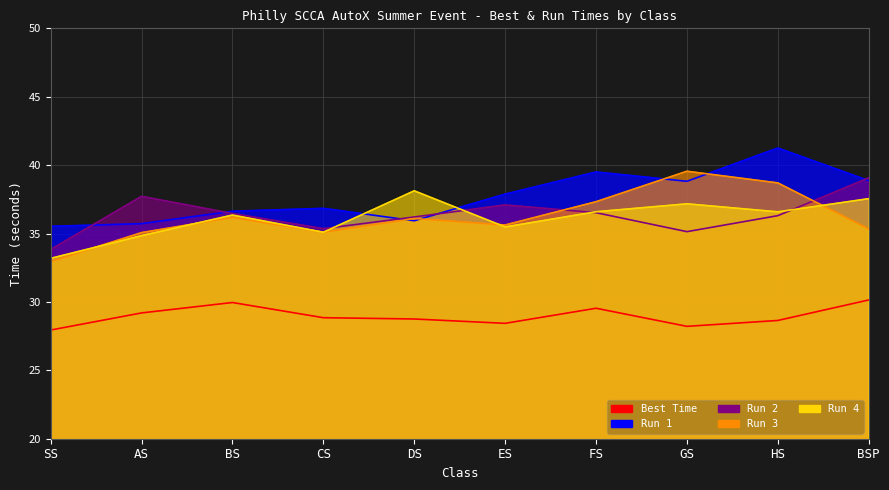

Between DS and BSP, which series saw the biggest shift?

Run 1